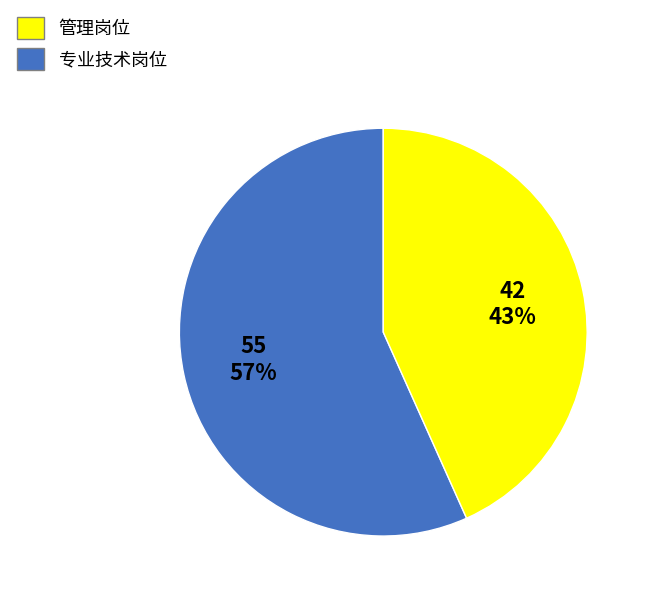

Combined, do 专业技术岗位 and 管理岗位 account for over 50%?

Yes